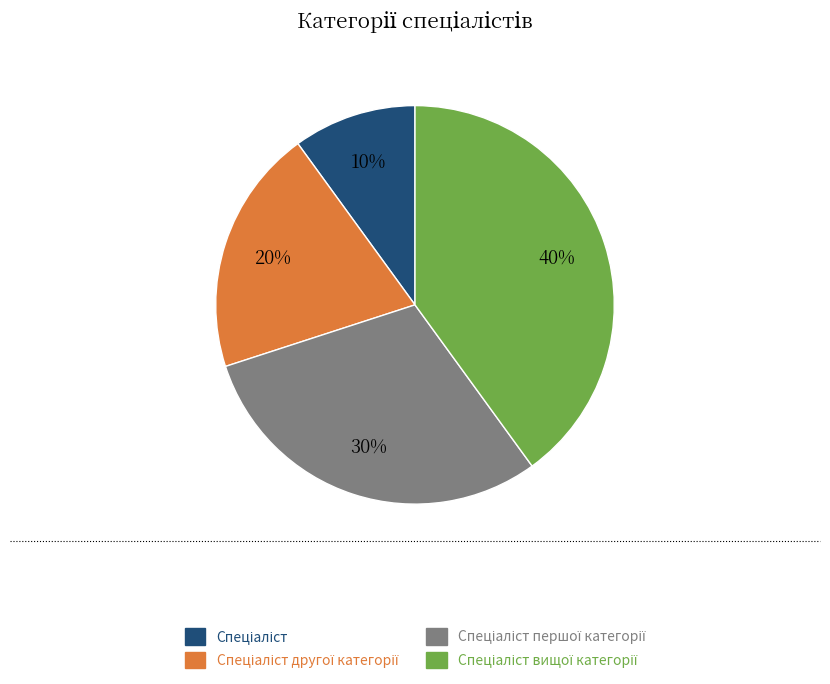

To the nearest percent, what is the difference between the largest and smallest slice percentages?

30%